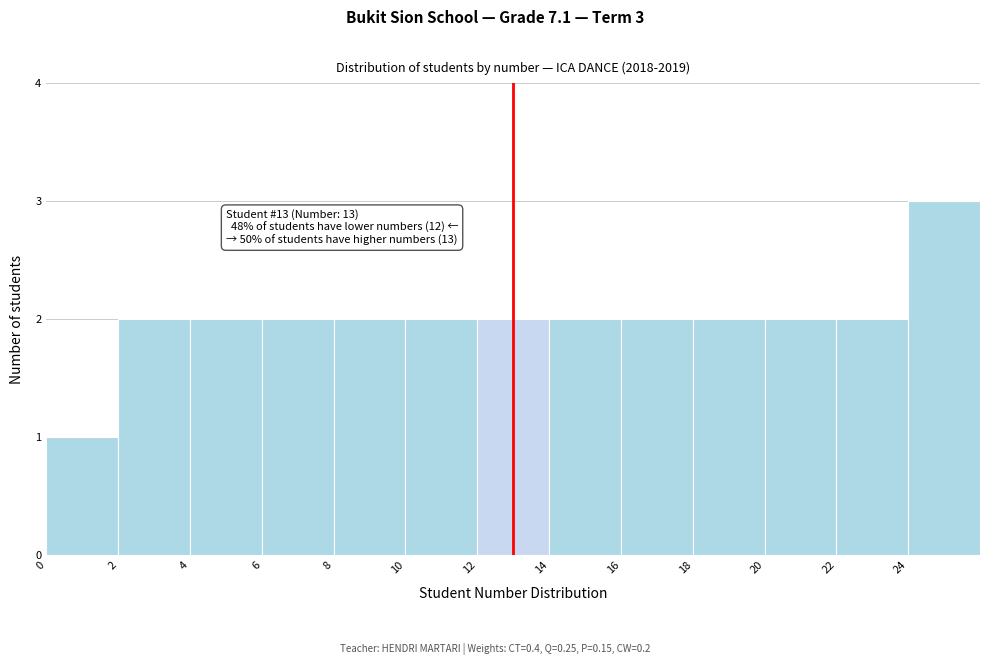

Which range on the x-axis has the tallest bar?

24 to 26